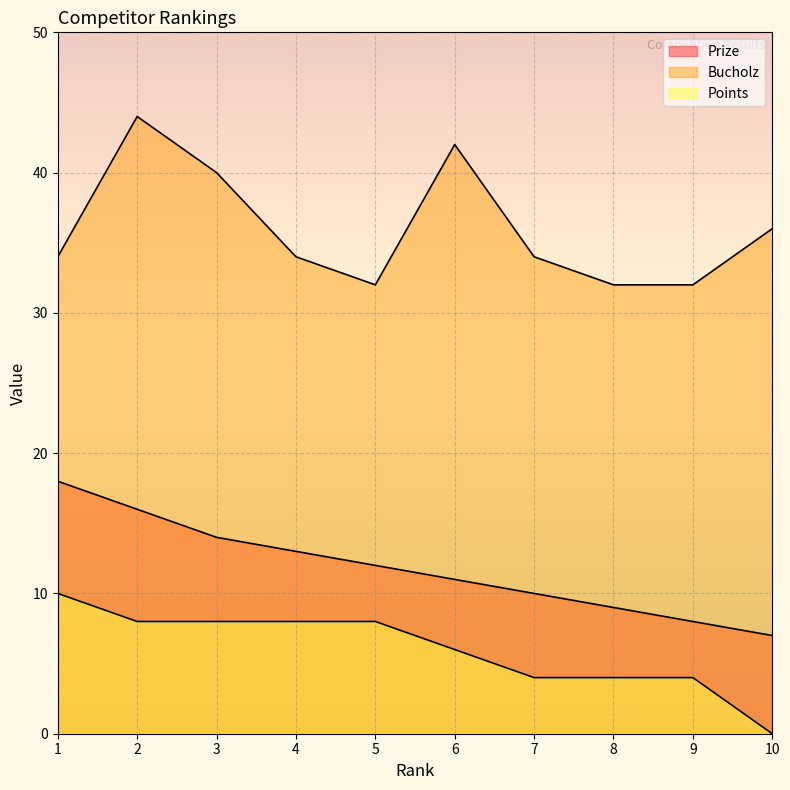

Which series has the largest range (max minus min)?

Bucholz